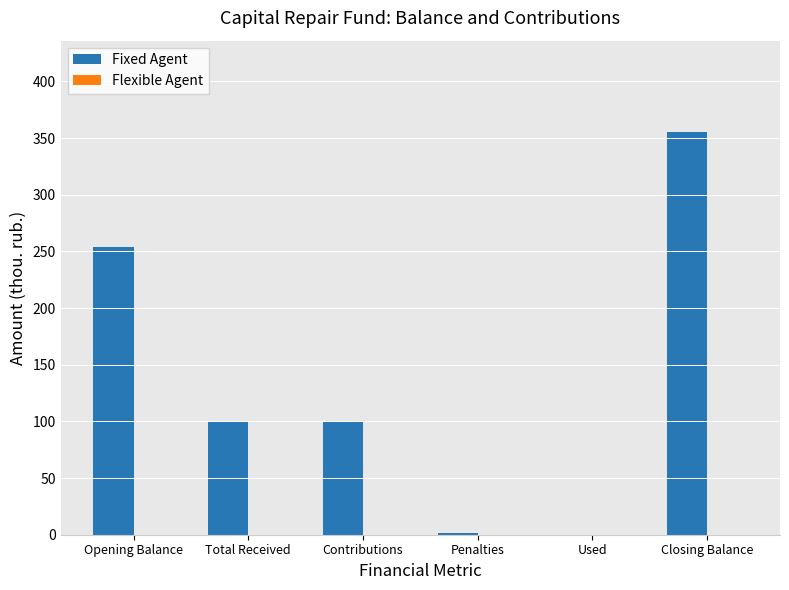

At which label is the value closest to 177?

Total Received